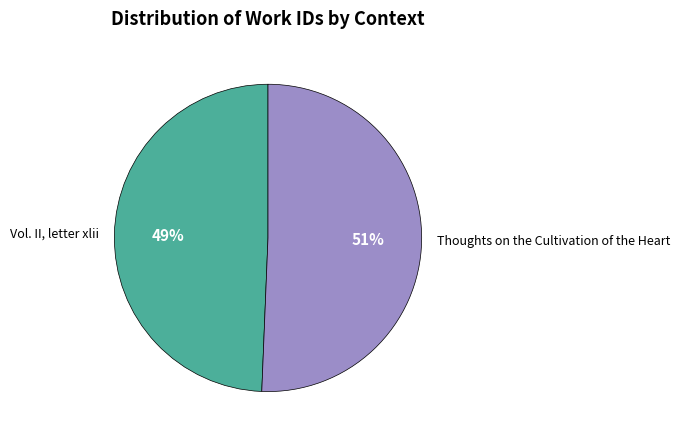

What is the smallest slice in the pie chart?

Vol. II, letter xlii